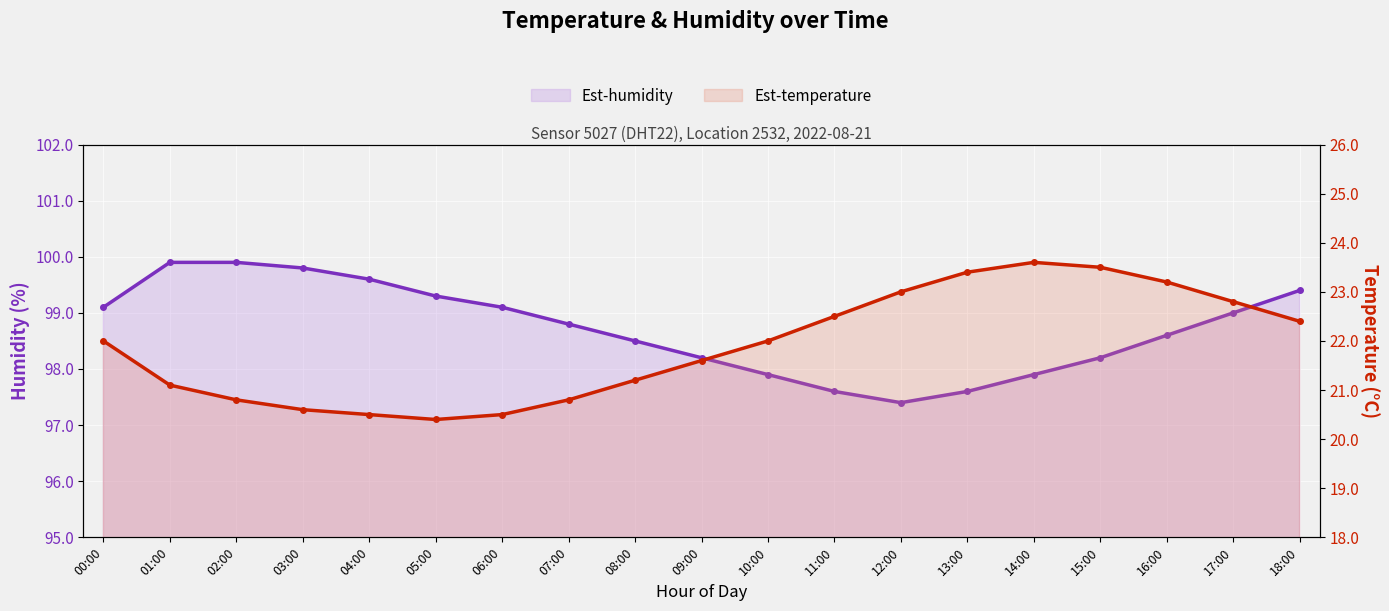

True or false: temperature and humidity cross at least once.

False